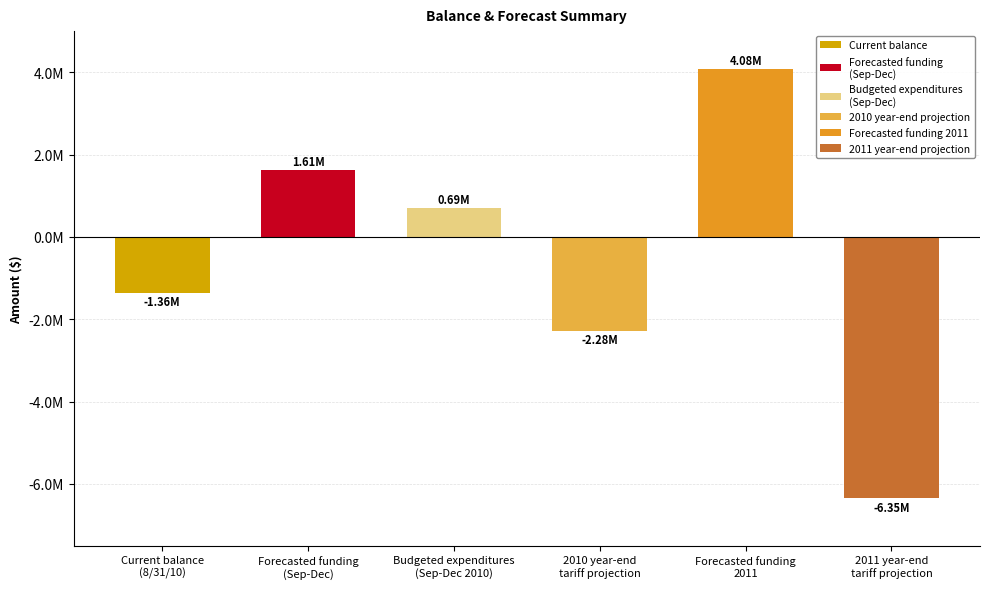

Does the chart contain any negative values?

Yes